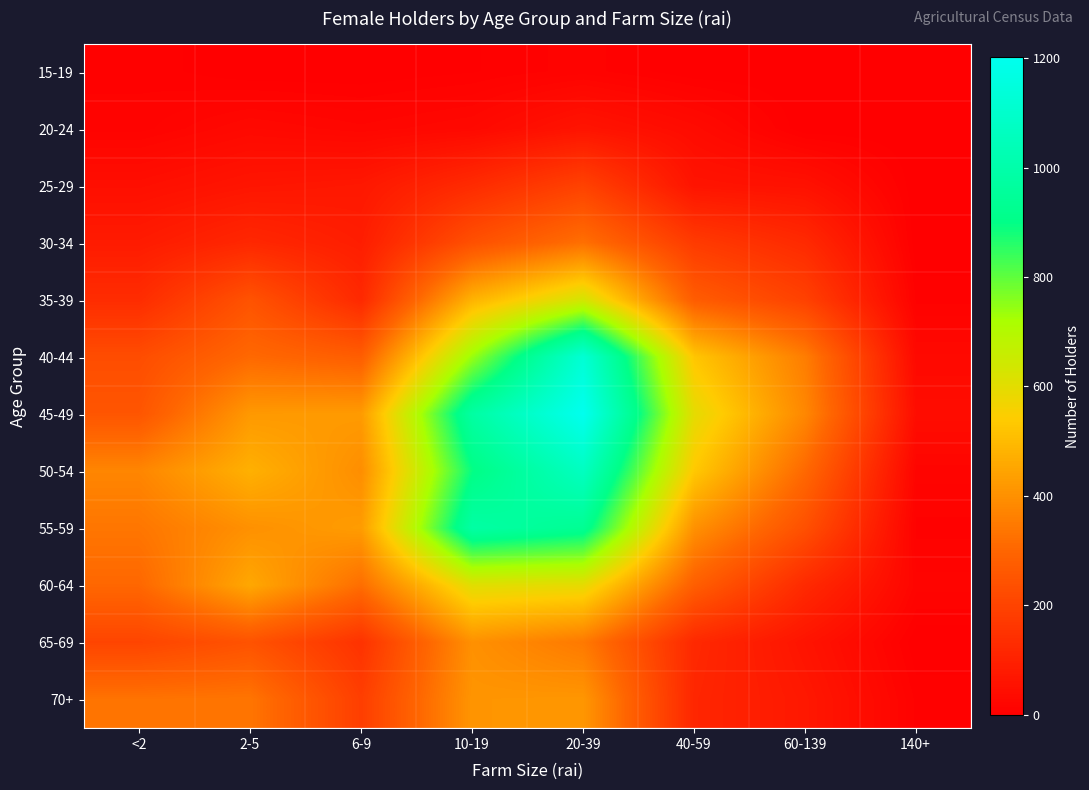

Reading left to right, transcribe all the data shown in this chart.

15-19: <2=7.8	2-5=0.0	6-9=0.0	10-19=4.1	20-39=11.8	40-59=0.0	60-139=0.0	140+=0.0
20-24: <2=11.8	2-5=28.6	6-9=20.1	10-19=28.5	20-39=60.5	40-59=35.1	60-139=0.0	140+=0.0
25-29: <2=45.2	2-5=64.0	6-9=71.7	10-19=128.5	20-39=196.1	40-59=60.2	60-139=52.5	140+=0.0
30-34: <2=81.4	2-5=117.9	6-9=88.4	10-19=238.1	20-39=324.8	40-59=174.5	60-139=123.9	140+=0.0
35-39: <2=131.9	2-5=245.8	6-9=121.9	10-19=482.1	20-39=631.7	40-59=273.7	60-139=193.4	140+=7.9
40-44: <2=228.1	2-5=307.8	6-9=277.1	10-19=737.8	20-39=1125.5	40-59=526.9	60-139=356.9	140+=29.0
45-49: <2=253.6	2-5=421.5	6-9=426.0	10-19=978.0	20-39=1201.3	40-59=595.5	60-139=380.2	140+=40.5
50-54: <2=377.1	2-5=476.9	6-9=395.7	10-19=893.6	20-39=1066.8	40-59=533.7	60-139=307.3	140+=16.1
55-59: <2=339.6	2-5=402.1	6-9=429.8	10-19=983.6	20-39=933.6	40-59=403.4	60-139=236.9	140+=7.7
60-64: <2=304.2	2-5=456.8	6-9=321.0	10-19=604.9	20-39=592.3	40-59=280.2	60-139=124.4	140+=16.0
65-69: <2=204.2	2-5=245.0	6-9=150.2	10-19=402.1	20-39=347.4	40-59=121.7	60-139=60.2	140+=0.0
70+: <2=333.4	2-5=336.9	6-9=185.0	10-19=412.3	20-39=415.8	40-59=114.0	60-139=72.4	140+=8.0